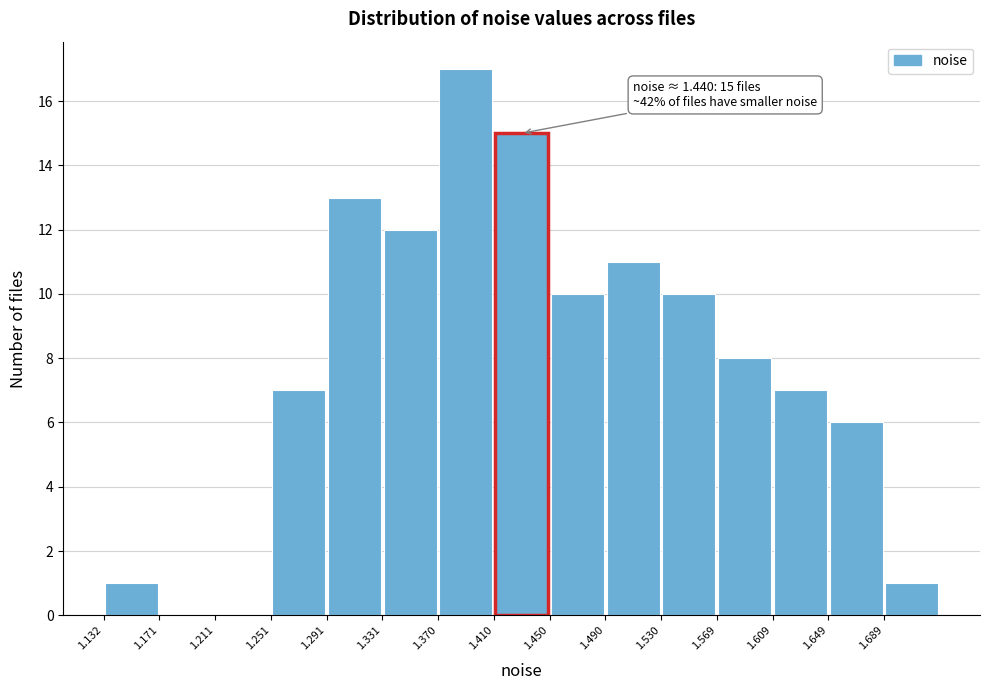

Over which range of the x-axis is the bar tallest?

1.37 to 1.41